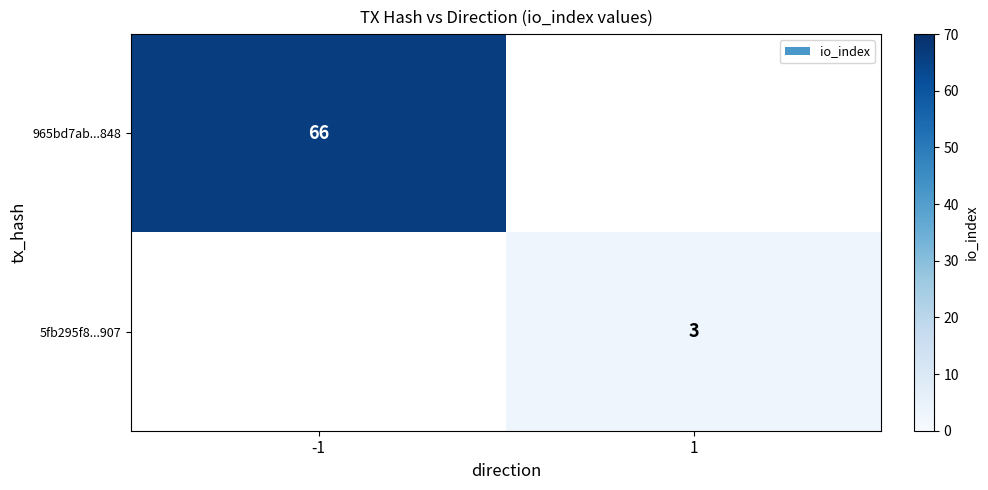

Is the value of 965bd7ab...848 at -1 greater than the value of 5fb295f8...907 at 1?

Yes